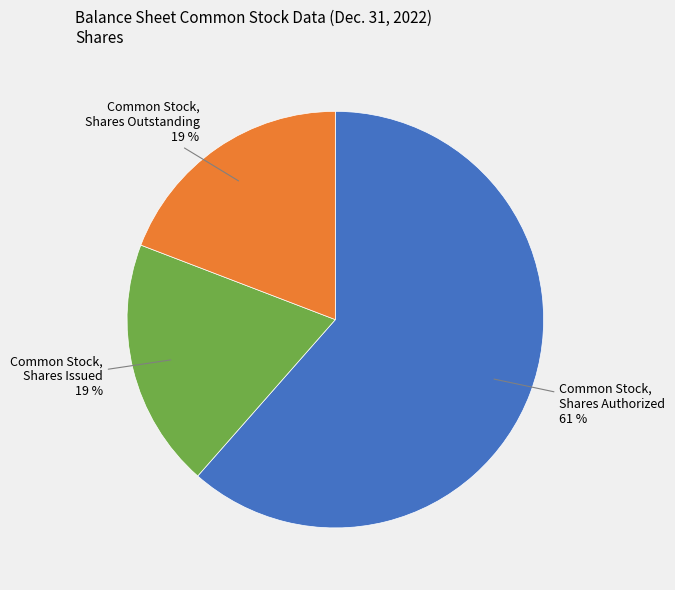

The Common Stock, Shares Outstanding slice represents 5% of the pie. True or false?

False